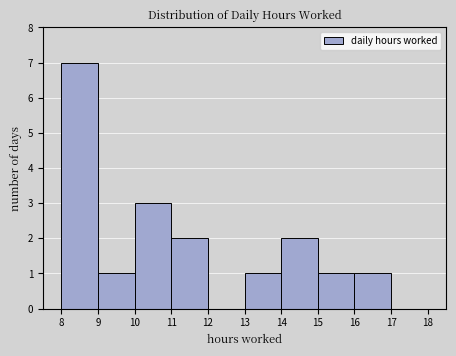

Which range on the x-axis has the tallest bar?

8 to 9